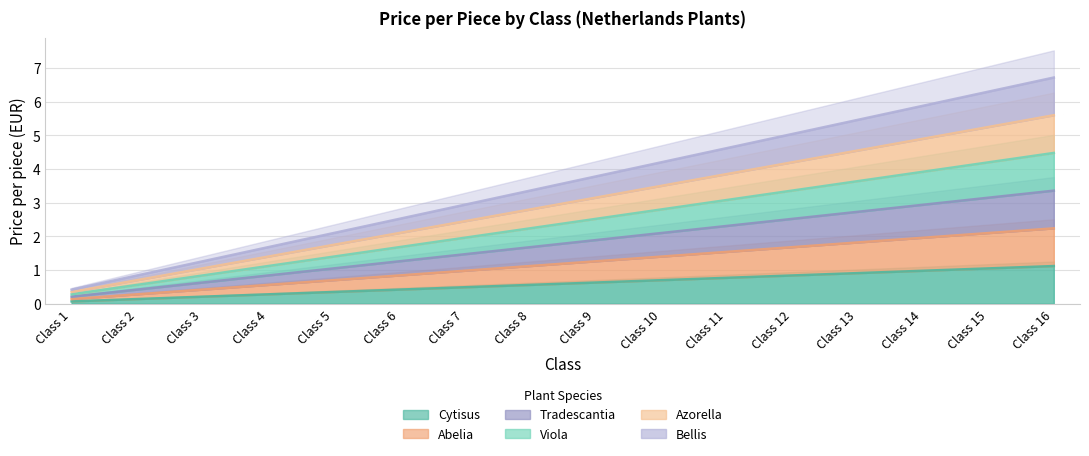

Reading left to right, what are all the values shown in this chart?

Cytisus: Class 1=0.1	Class 2=0.1	Class 3=0.2	Class 4=0.3	Class 5=0.3	Class 6=0.4	Class 7=0.5	Class 8=0.6	Class 9=0.6	Class 10=0.7	Class 11=0.8	Class 12=0.8	Class 13=0.9	Class 14=1.0	Class 15=1.1	Class 16=1.1
Abelia: Class 1=0.1	Class 2=0.3	Class 3=0.4	Class 4=0.6	Class 5=0.7	Class 6=0.8	Class 7=1.0	Class 8=1.1	Class 9=1.3	Class 10=1.4	Class 11=1.5	Class 12=1.7	Class 13=1.8	Class 14=2.0	Class 15=2.1	Class 16=2.2
Tradescantia: Class 1=0.2	Class 2=0.4	Class 3=0.6	Class 4=0.8	Class 5=1.0	Class 6=1.3	Class 7=1.5	Class 8=1.7	Class 9=1.9	Class 10=2.1	Class 11=2.3	Class 12=2.5	Class 13=2.7	Class 14=2.9	Class 15=3.2	Class 16=3.4
Viola: Class 1=0.3	Class 2=0.6	Class 3=0.8	Class 4=1.1	Class 5=1.4	Class 6=1.7	Class 7=2.0	Class 8=2.2	Class 9=2.5	Class 10=2.8	Class 11=3.1	Class 12=3.4	Class 13=3.6	Class 14=3.9	Class 15=4.2	Class 16=4.5
Azorella: Class 1=0.4	Class 2=0.7	Class 3=1.1	Class 4=1.4	Class 5=1.8	Class 6=2.1	Class 7=2.5	Class 8=2.8	Class 9=3.1	Class 10=3.5	Class 11=3.9	Class 12=4.2	Class 13=4.5	Class 14=4.9	Class 15=5.2	Class 16=5.6
Bellis: Class 1=0.4	Class 2=0.8	Class 3=1.3	Class 4=1.7	Class 5=2.1	Class 6=2.5	Class 7=2.9	Class 8=3.4	Class 9=3.8	Class 10=4.2	Class 11=4.6	Class 12=5.0	Class 13=5.5	Class 14=5.9	Class 15=6.3	Class 16=6.7